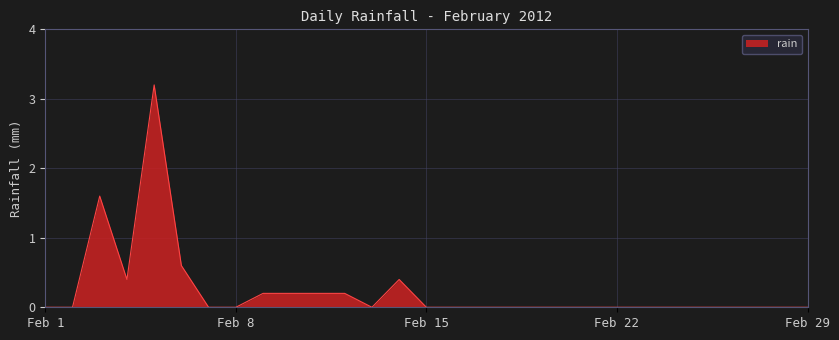

What is the maximum value shown in the chart?

3.2